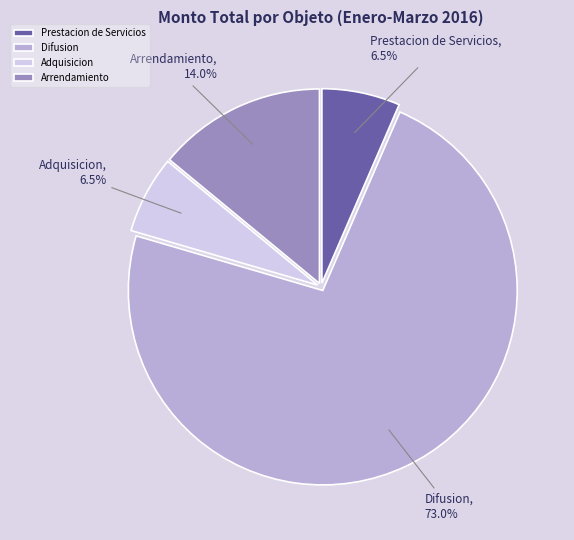

What portion of the pie excludes Difusion?

27.0%